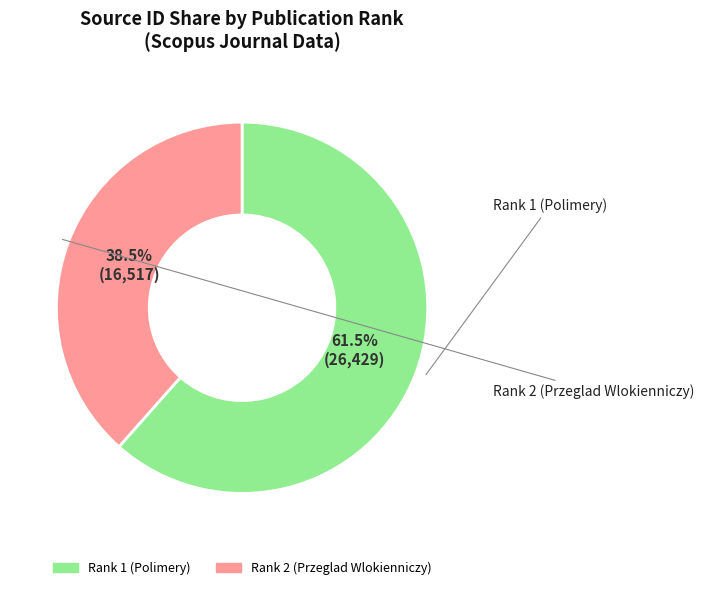

Combined, what portion of the pie is Rank 1 (Polimery) and Rank 2 (Przeglad Wlokienniczy)?

100.0%